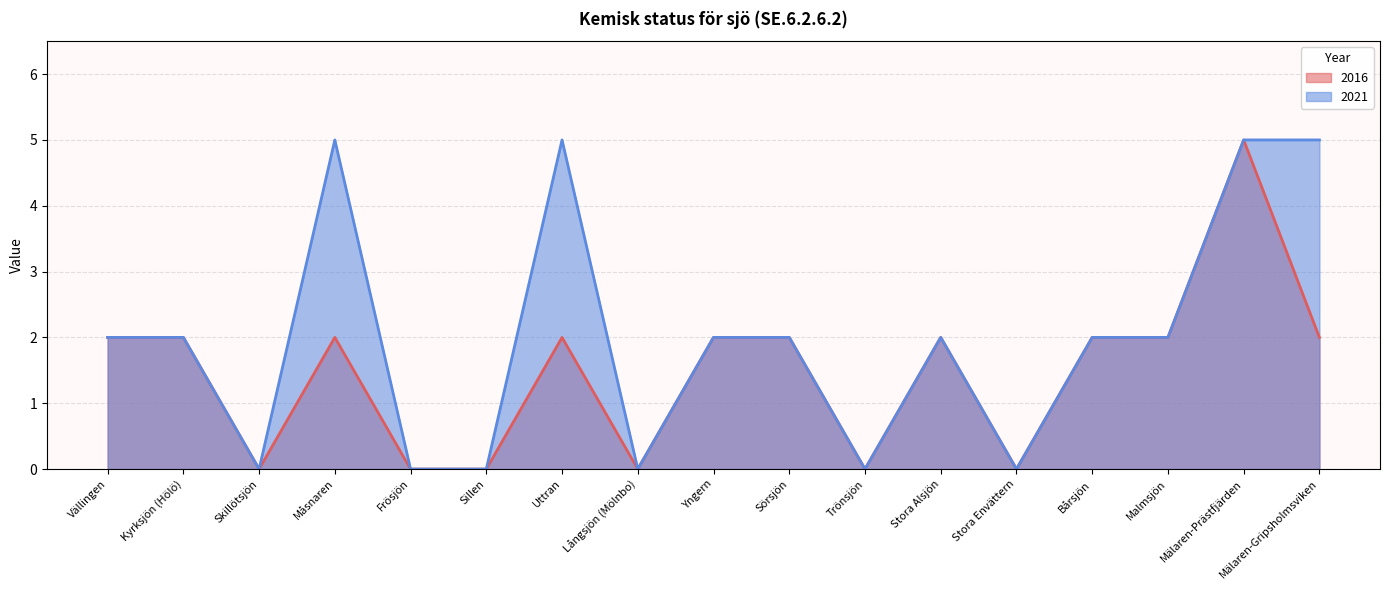

Where does the 2016 series first go above 2?

Mälaren-Prästfjärden